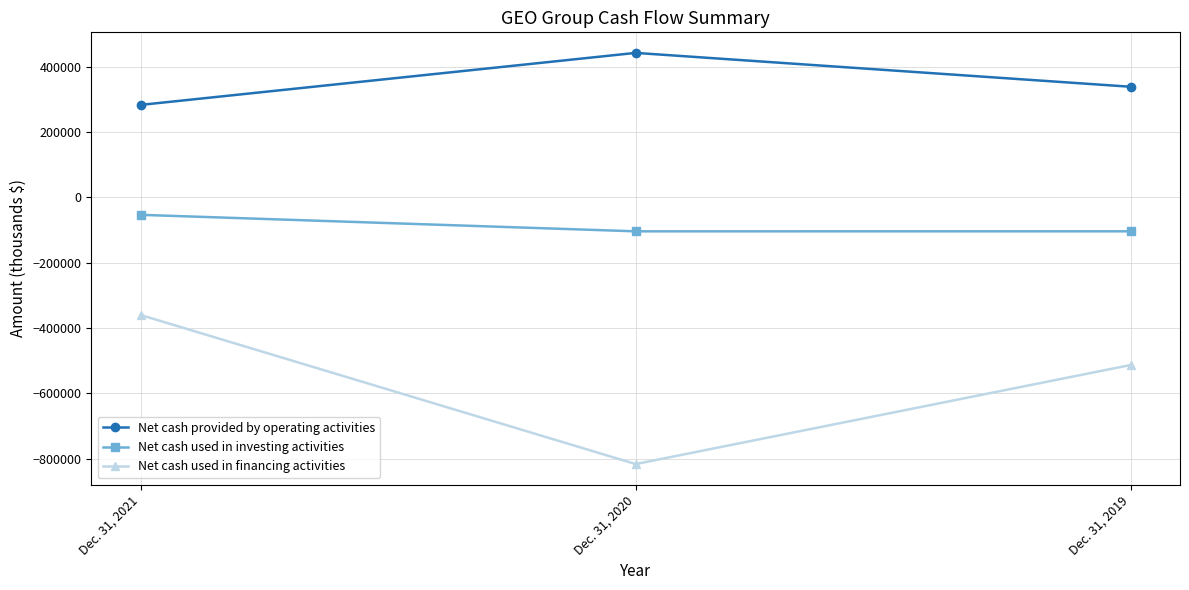

What is the highest value of the Net cash provided by operating activities series?

441733